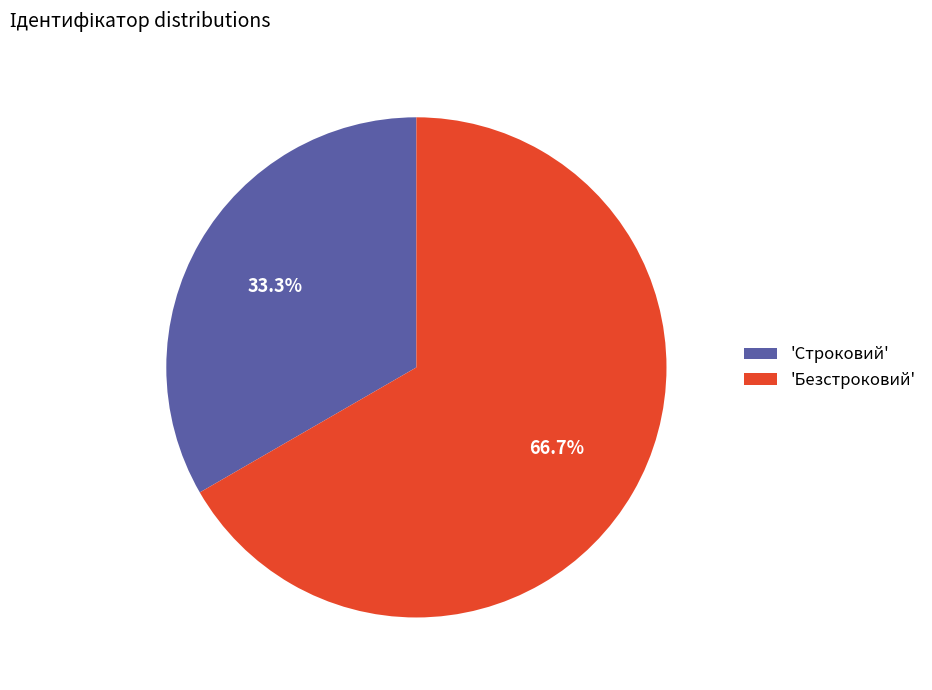

Does any single category account for the majority?

Yes